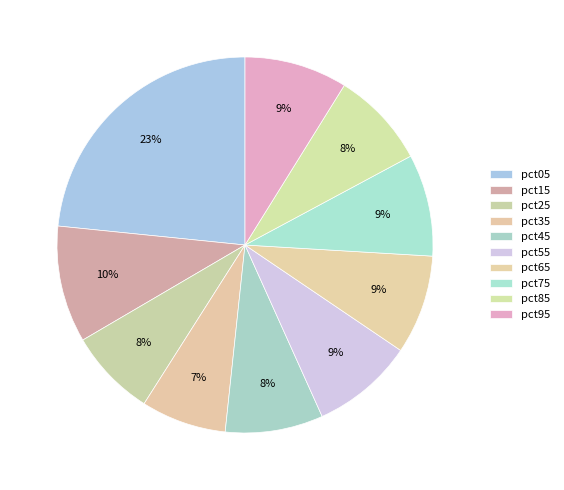

The pct35 slice represents 2% of the pie. True or false?

False